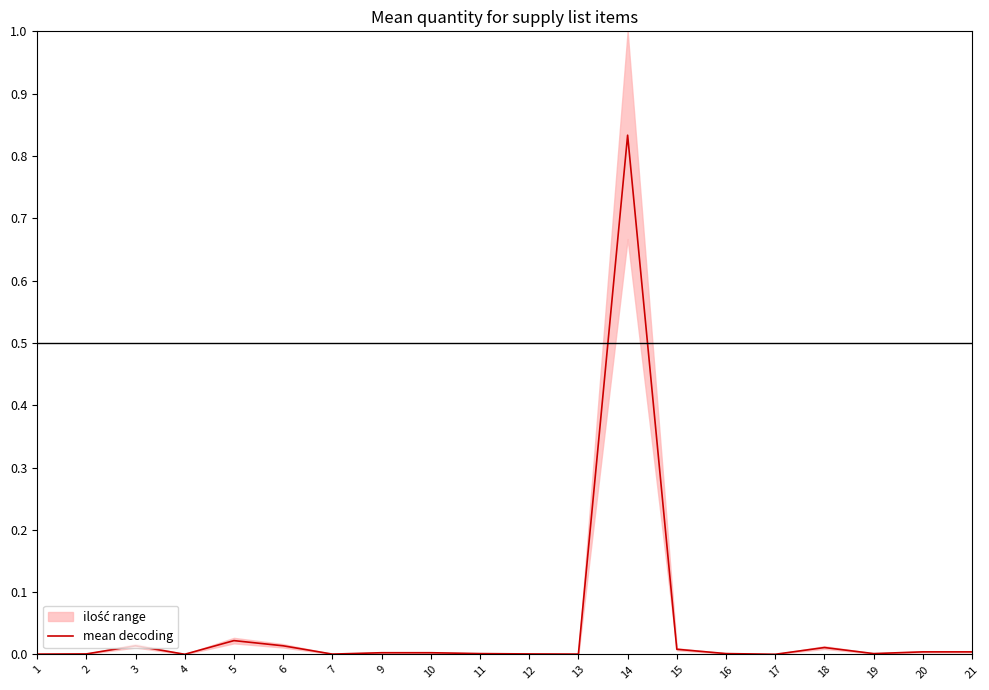

Which has a higher value, 15 or 5?

5